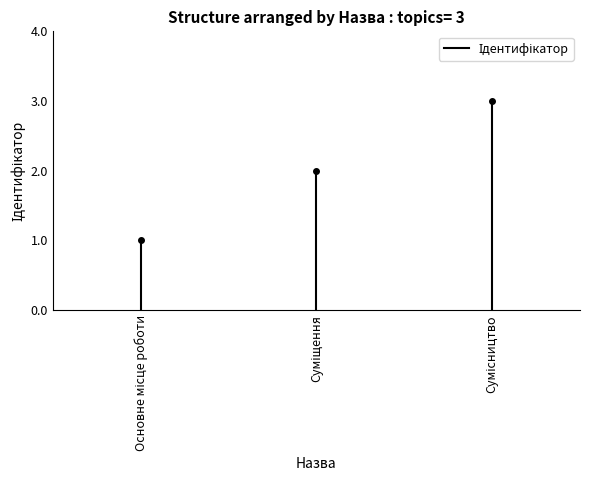

How many lines are shown in the chart?

1